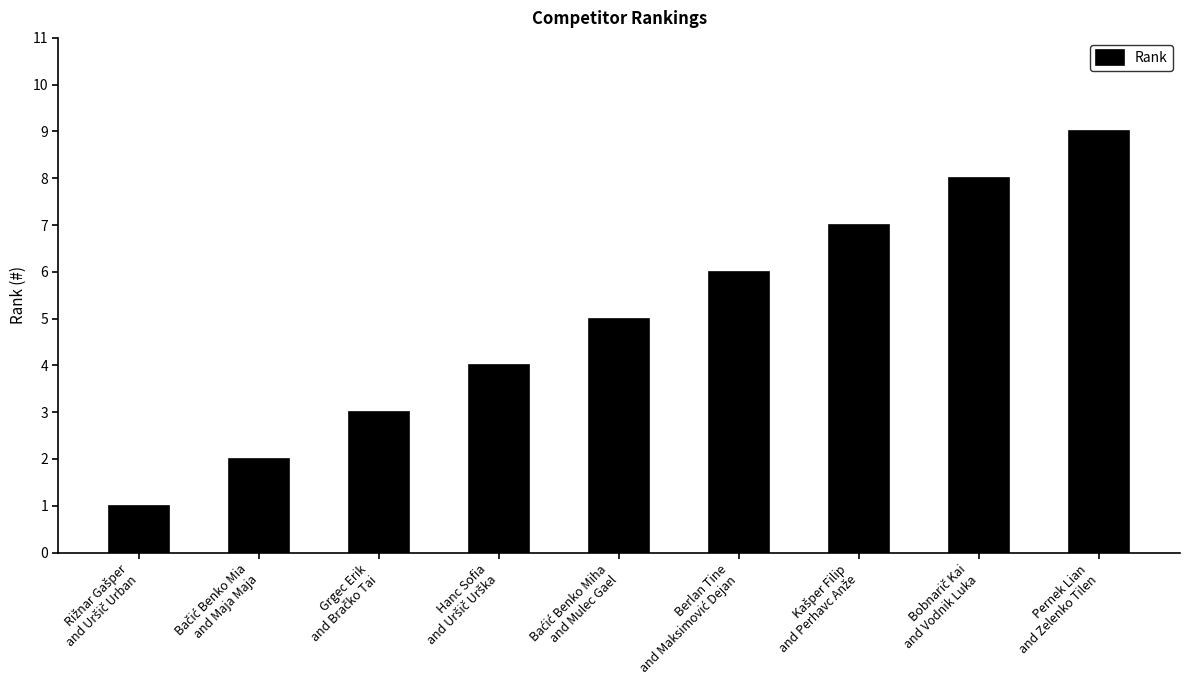

What is the difference between the second highest and second lowest values?

6